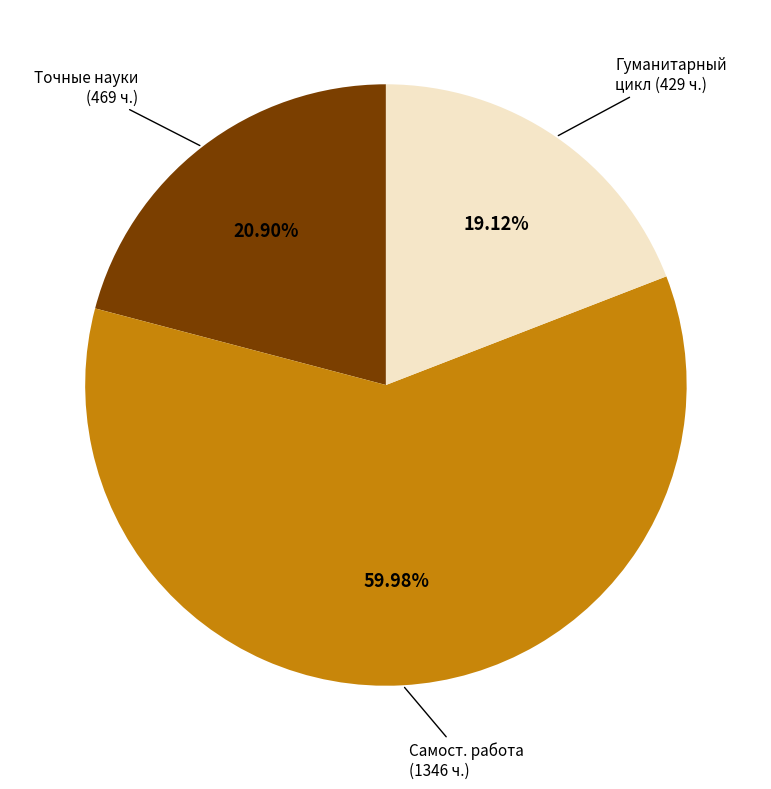

What is the largest slice in the pie chart?

Самост. работа